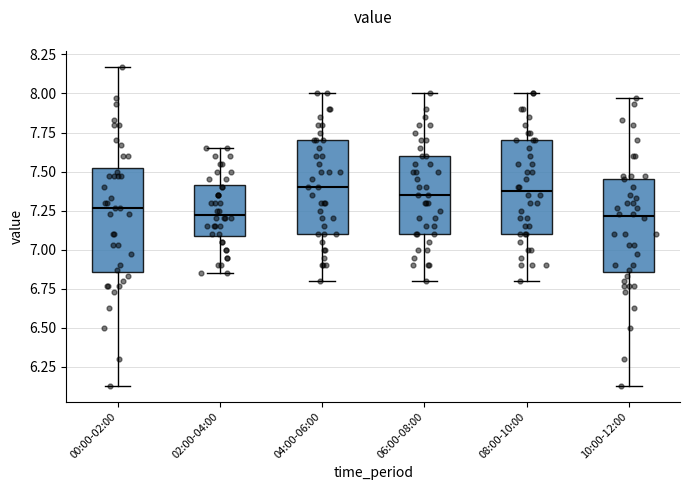

Reading left to right, read every box against the y-axis: the position of its median line, the range the box covers, and the ends of its whiskers. The values are not printed on the chart, so give them approximately, as read against the axis.

00:00-02:00: median 7.25, box 6.85 to 7.55, whiskers 6.15 to 8.15
02:00-04:00: median 7.25, box 7.10 to 7.40, whiskers 6.85 to 7.65
04:00-06:00: median 7.40, box 7.10 to 7.70, whiskers 6.80 to 8.00
06:00-08:00: median 7.35, box 7.10 to 7.60, whiskers 6.80 to 8.00
08:00-10:00: median 7.40, box 7.10 to 7.70, whiskers 6.80 to 8.00
10:00-12:00: median 7.20, box 6.85 to 7.45, whiskers 6.15 to 7.95